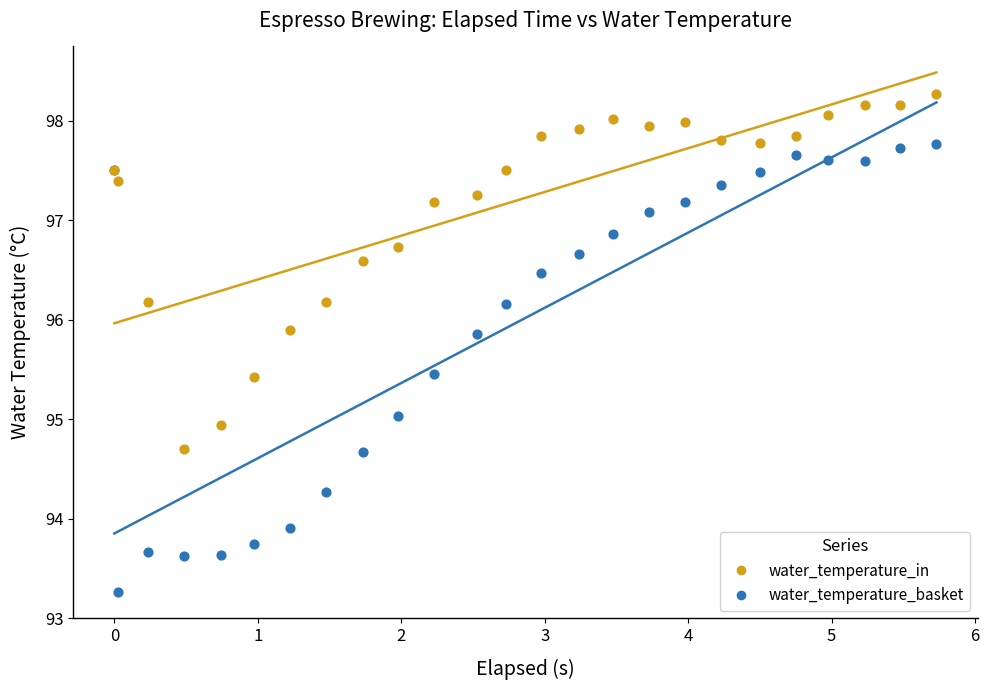

Which series has the largest Y range (max minus min)?

water_temperature_basket